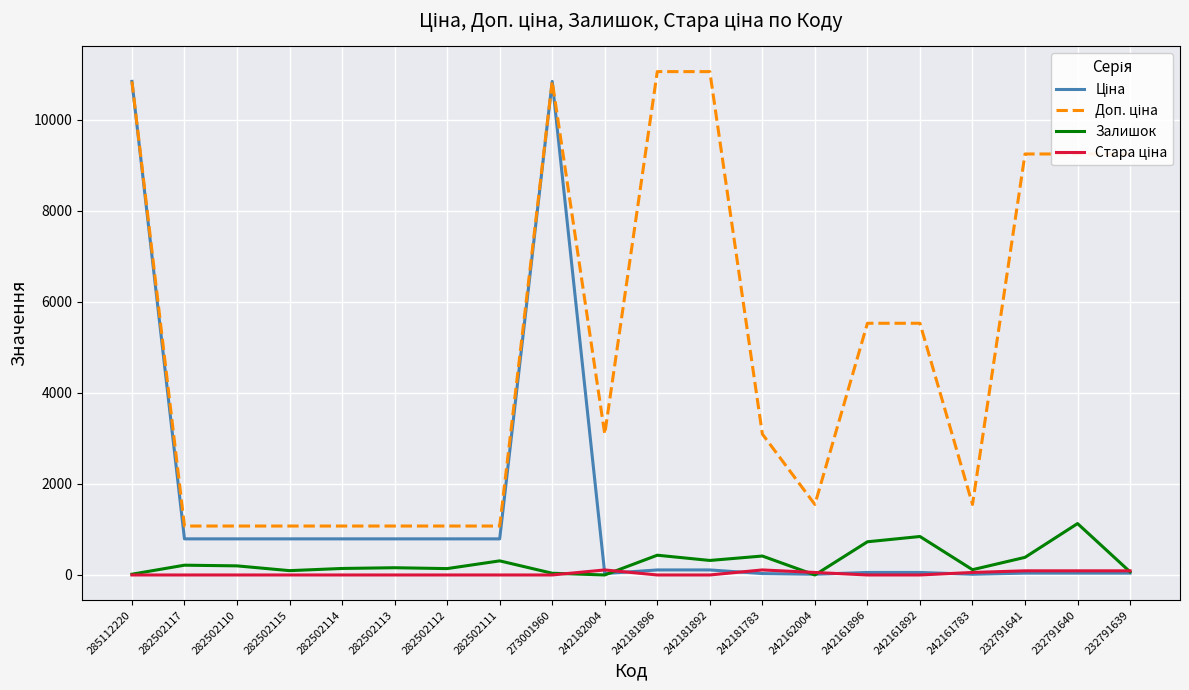

What is the total value across all series at 282502111?

2177.7